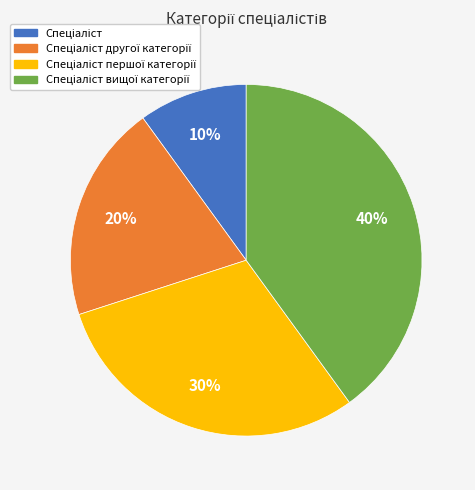

To the nearest percent, what is the average slice percentage?

25%